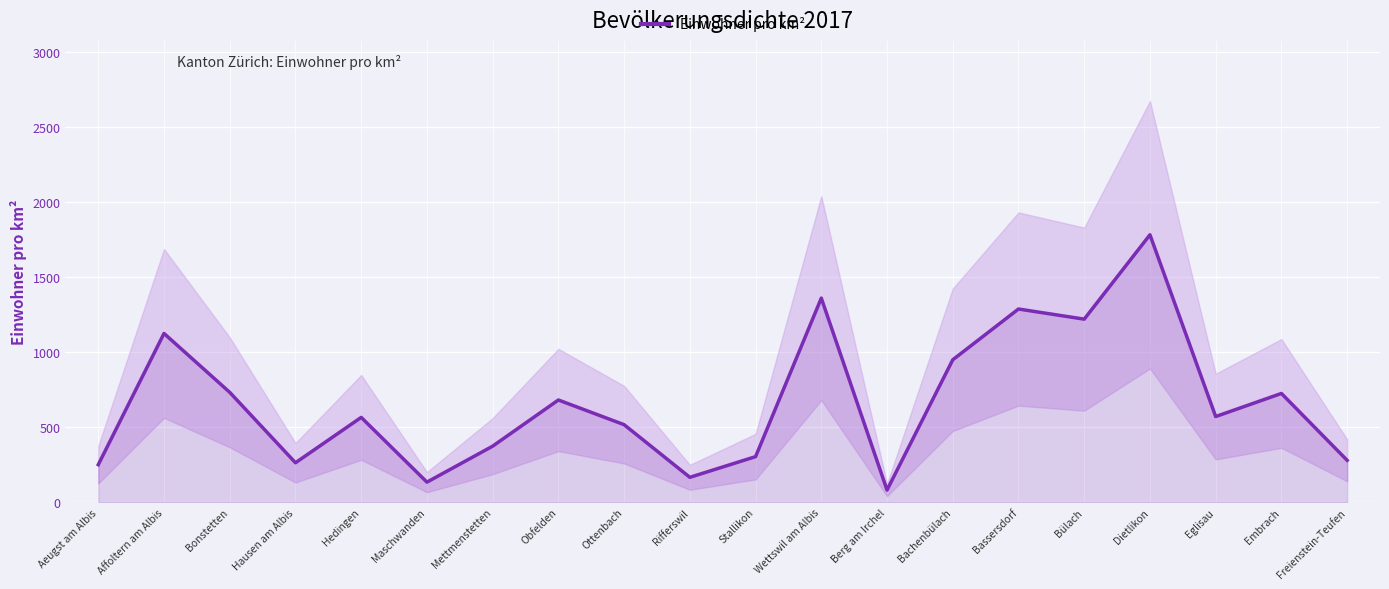

Rank the categories by value from highest to lowest.

Dietlikon, Wettswil am Albis, Bassersdorf, Bülach, Affoltern am Albis, Bachenbülach, Bonstetten, Embrach, Obfelden, Eglisau, Hedingen, Ottenbach, Mettmenstetten, Stallikon, Freienstein-Teufen, Hausen am Albis, Aeugst am Albis, Rifferswil, Maschwanden, Berg am Irchel